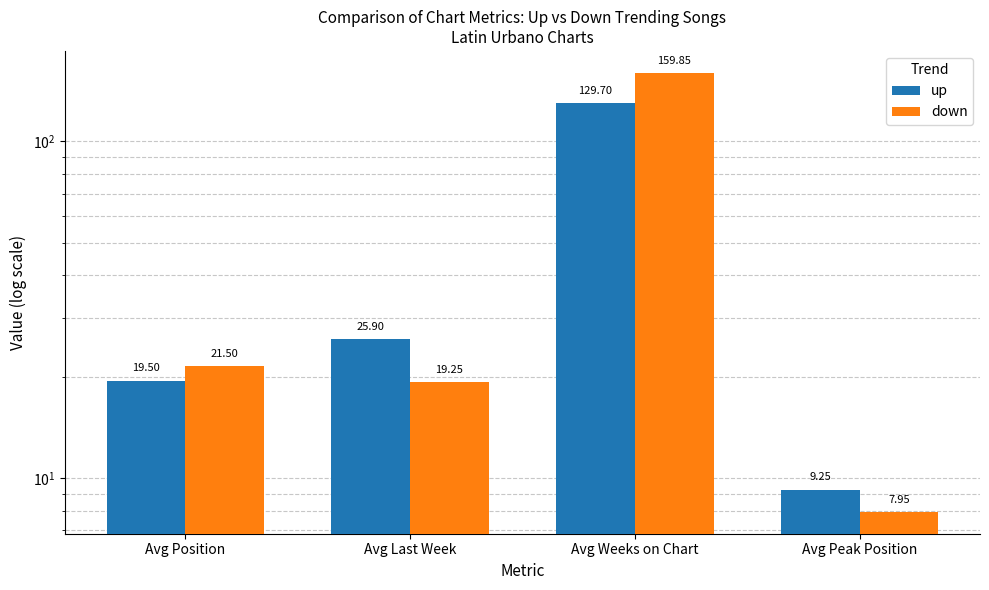

Is it true that down equals 19.2 at Avg Last Week?

True